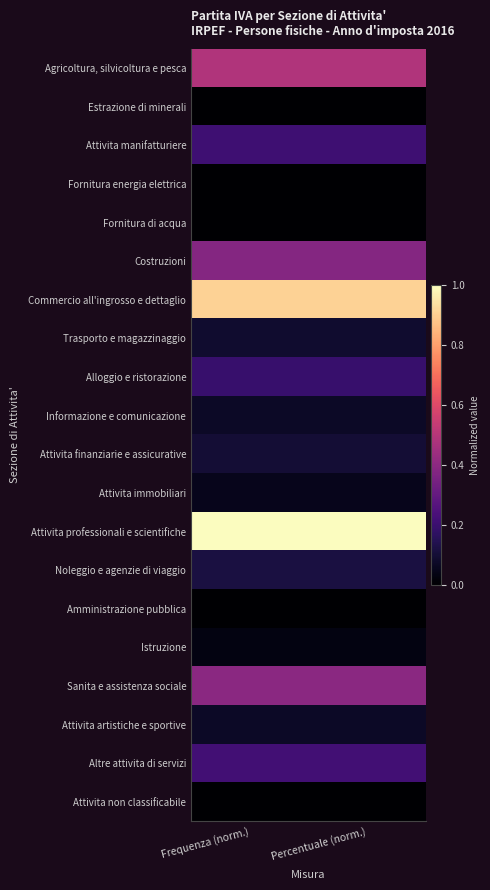

At how many categories does at least one series exceed 0?

2